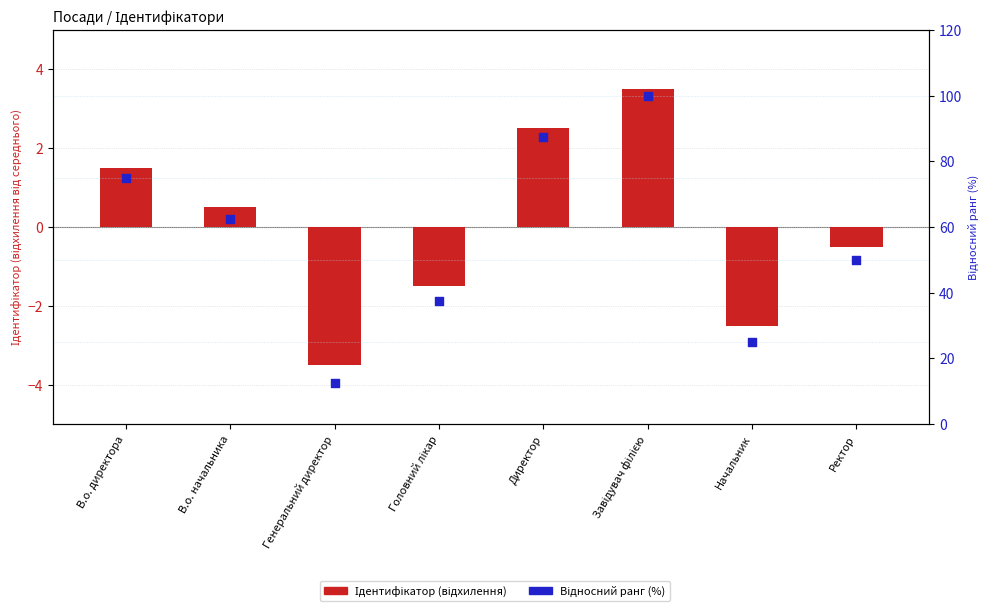

At how many categories does at least one series exceed 49?

5